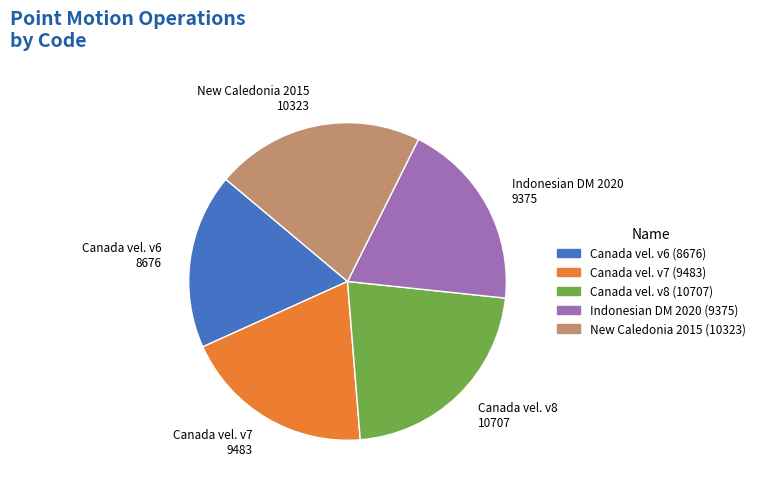

Which category has the biggest portion of the pie?

Canada vel. v8